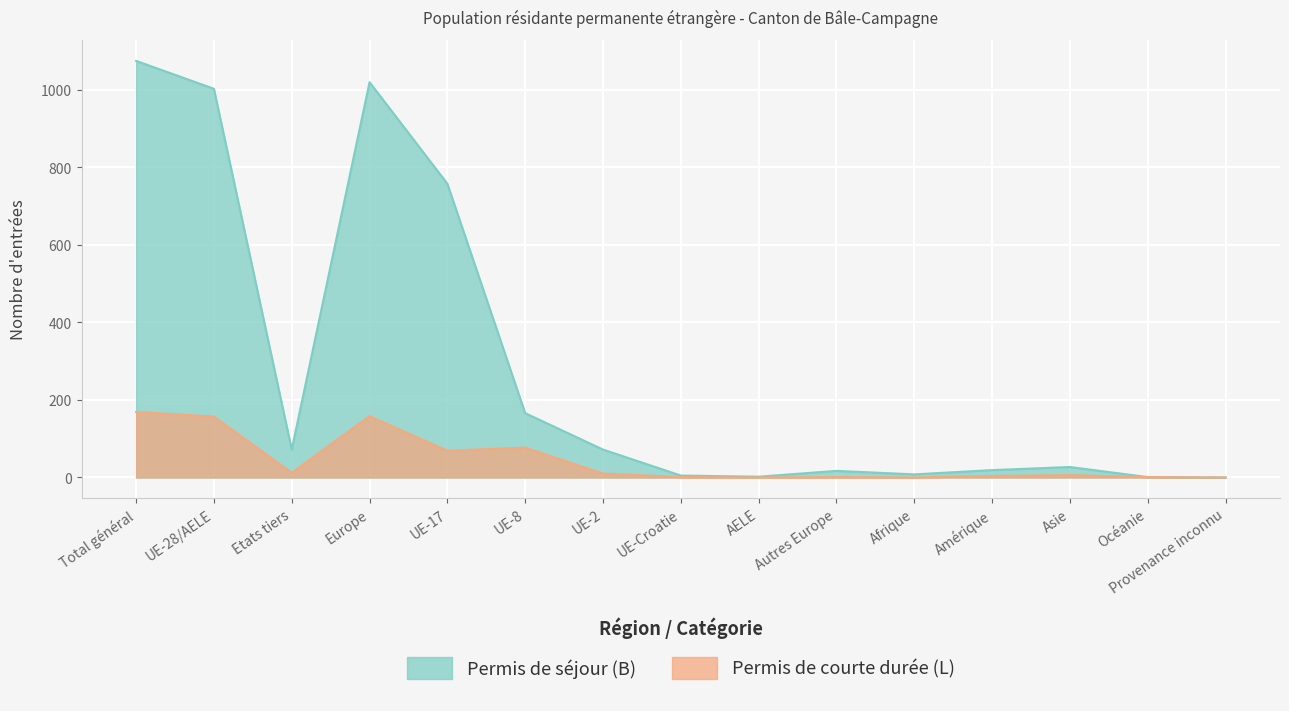

What value does the Permis de séjour (B) - Total series have at Europe, to the nearest 50?

1000